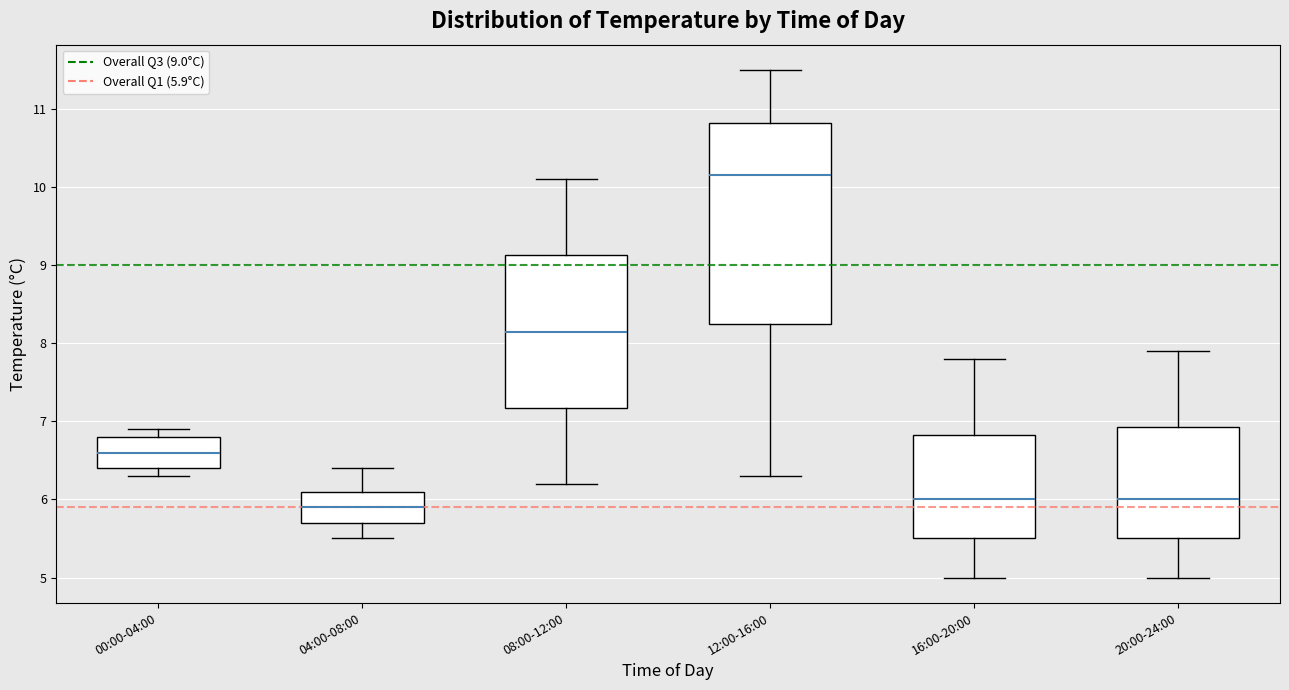

Reading left to right, transcribe this box plot: for each box, give where its median line is, the range the box spans, and where its two whiskers end, as read against the y-axis. The values are not printed on the chart, so give them approximately, as read against the axis.

00:00-04:00: median 6.6, box 6.4 to 6.8, whiskers 6.3 to 6.9
04:00-08:00: median 5.9, box 5.7 to 6.1, whiskers 5.5 to 6.4
08:00-12:00: median 8.2, box 7.2 to 9.1, whiskers 6.2 to 10.1
12:00-16:00: median 10.2, box 8.3 to 10.8, whiskers 6.3 to 11.5
16:00-20:00: median 6.0, box 5.5 to 6.8, whiskers 5.0 to 7.8
20:00-24:00: median 6.0, box 5.5 to 6.9, whiskers 5.0 to 7.9